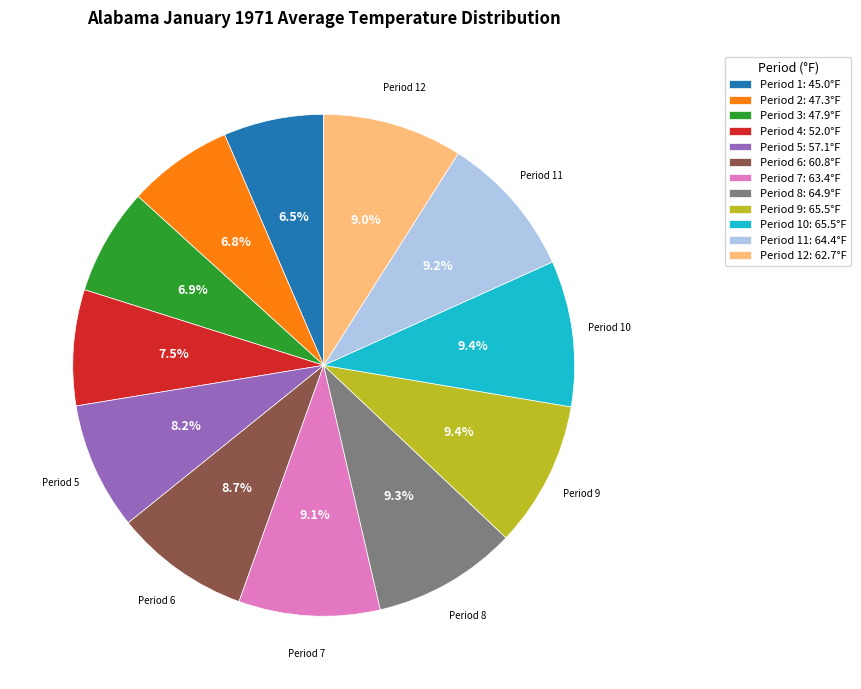

Do Period 9: 65.5°F and Period 11: 64.4°F together represent more than half of the pie?

No